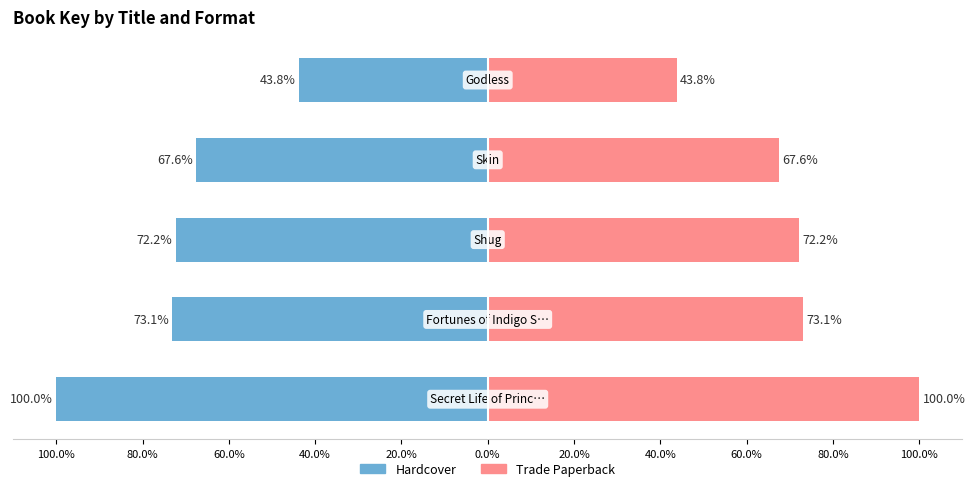

What is the sum of the Trade Paperback values at 100.0% and 80.0%?

173.1